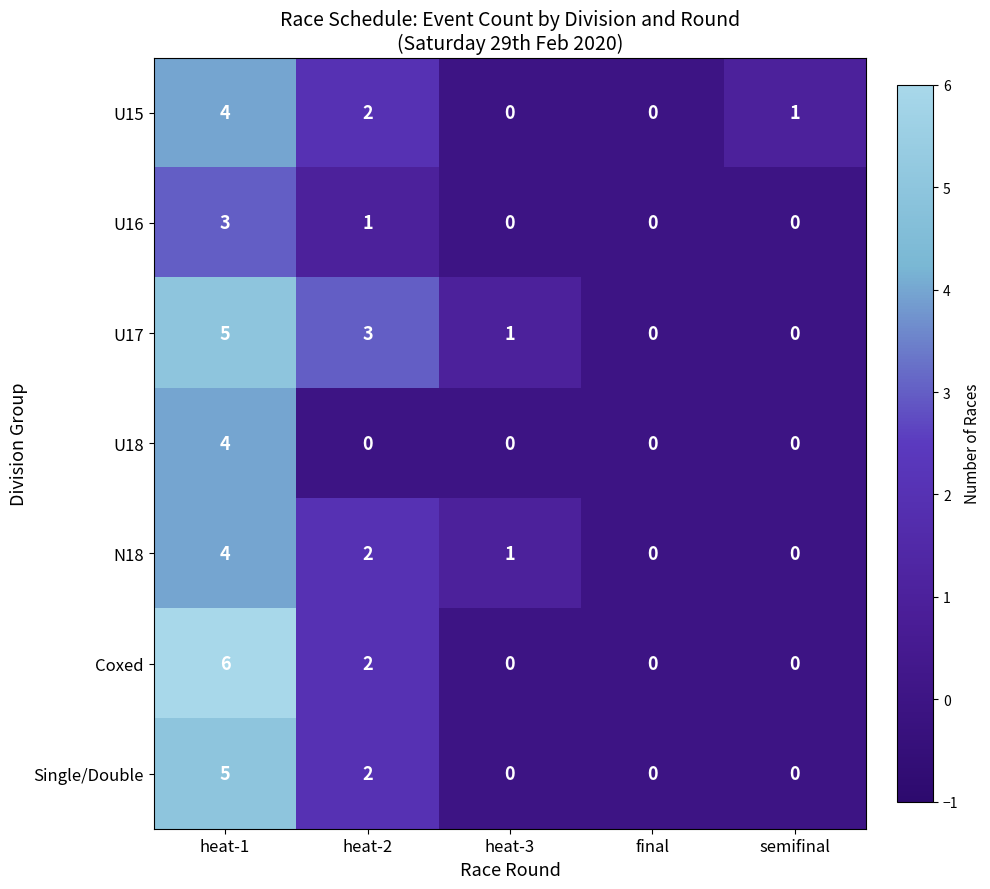

Which series has the widest spread of values?

Coxed